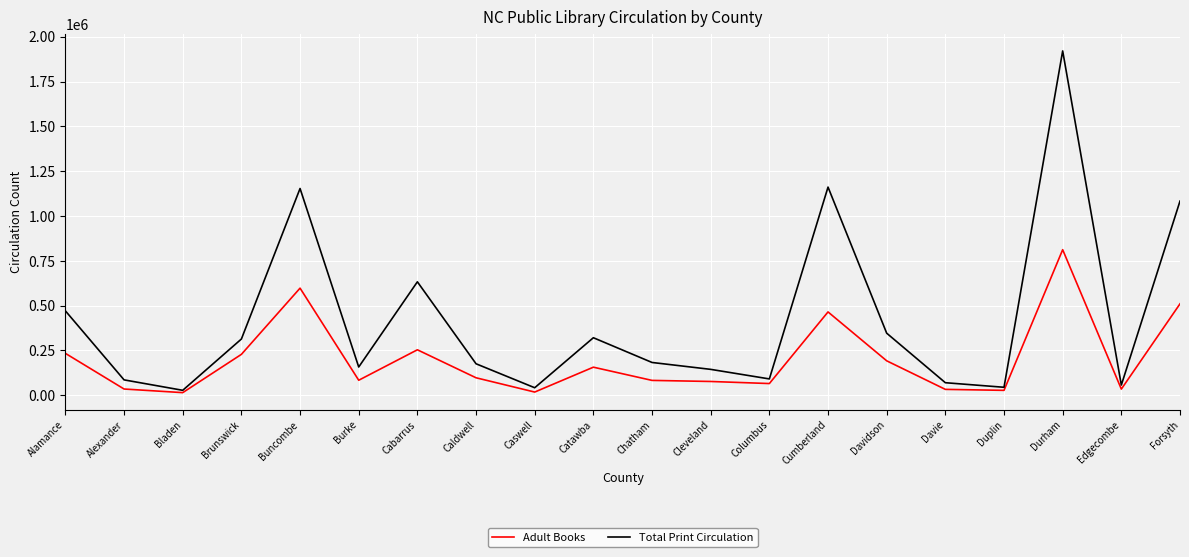

What is the highest value of the Total Print Circulation series?

1920779